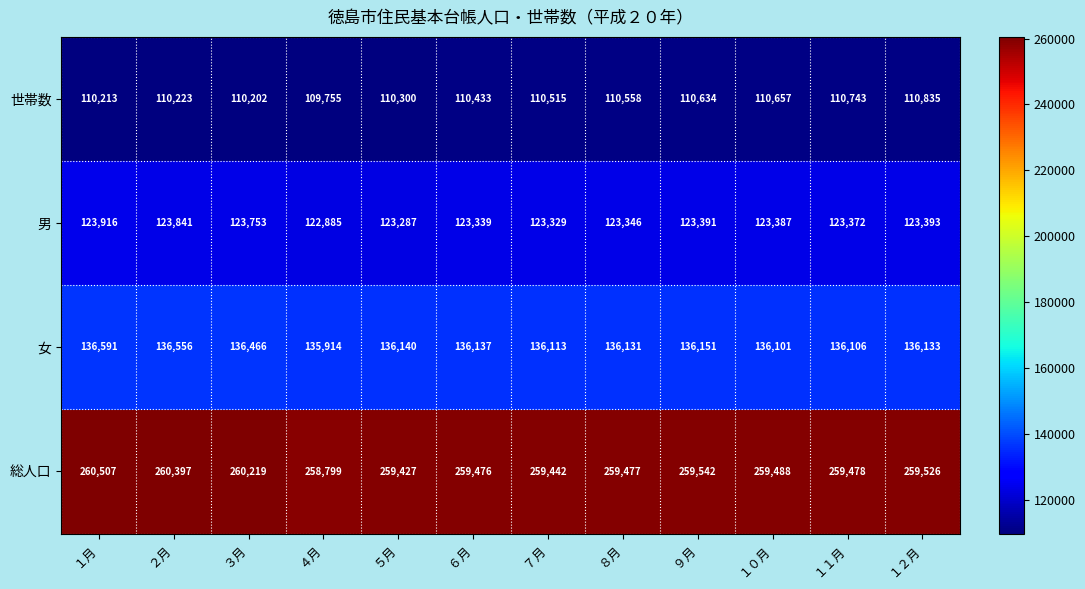

Which label corresponds to the smallest value in the chart?

４月